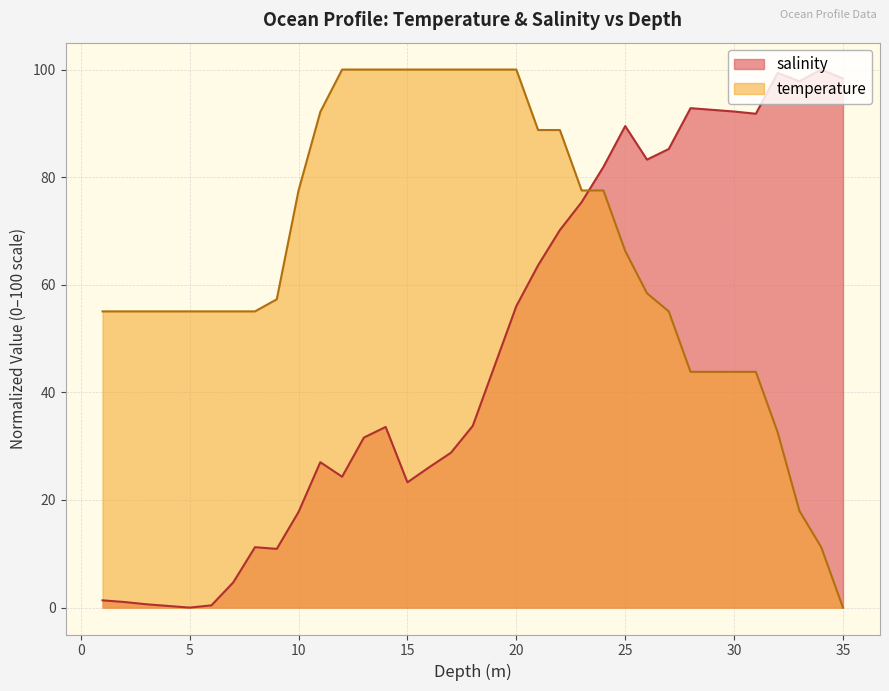

The value of temperature at 20 is 169.4. True or false?

False